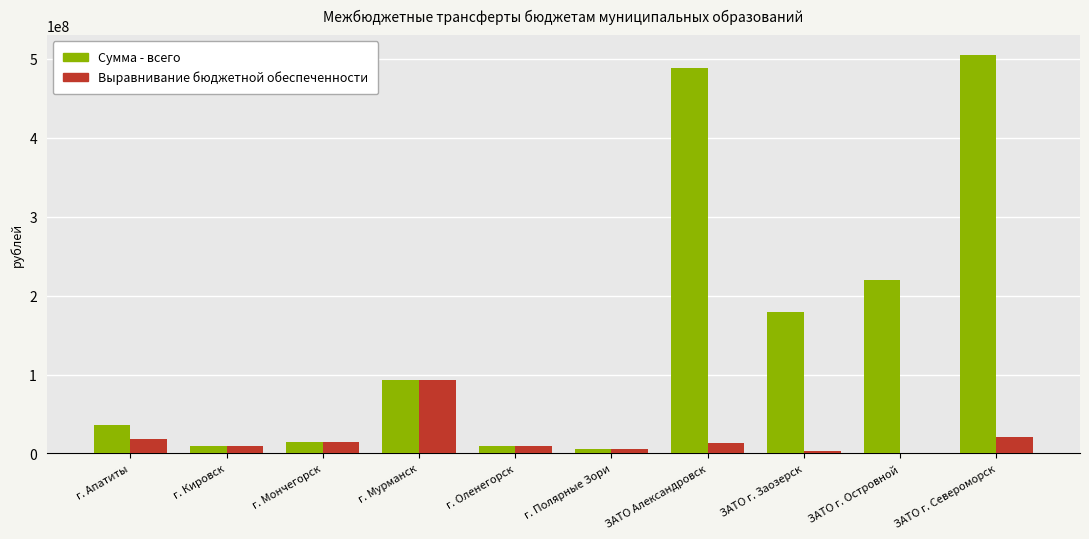

What is the maximum value shown in the chart?

504720000